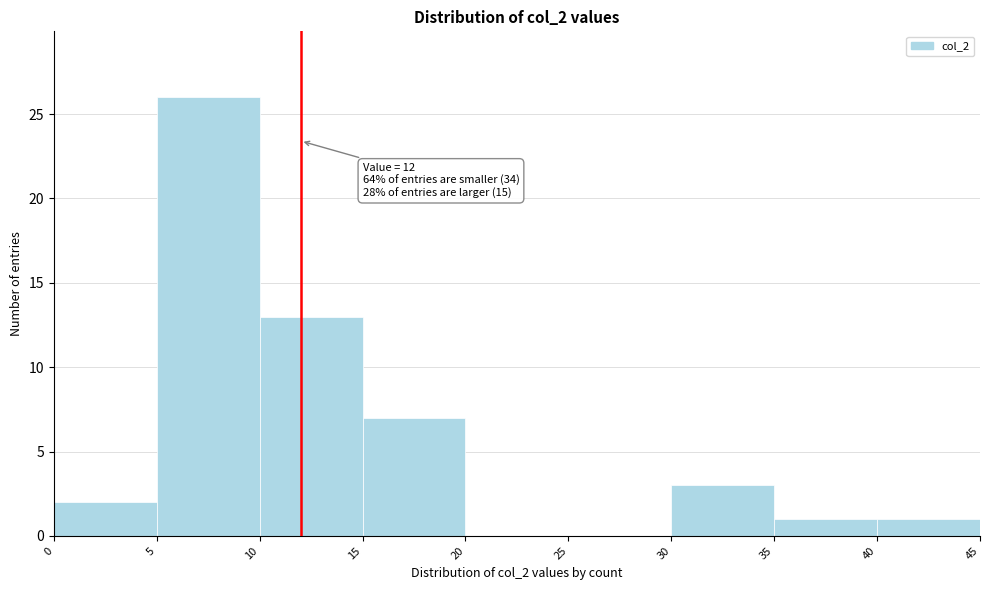

Which range on the x-axis has the tallest bar?

5 to 10